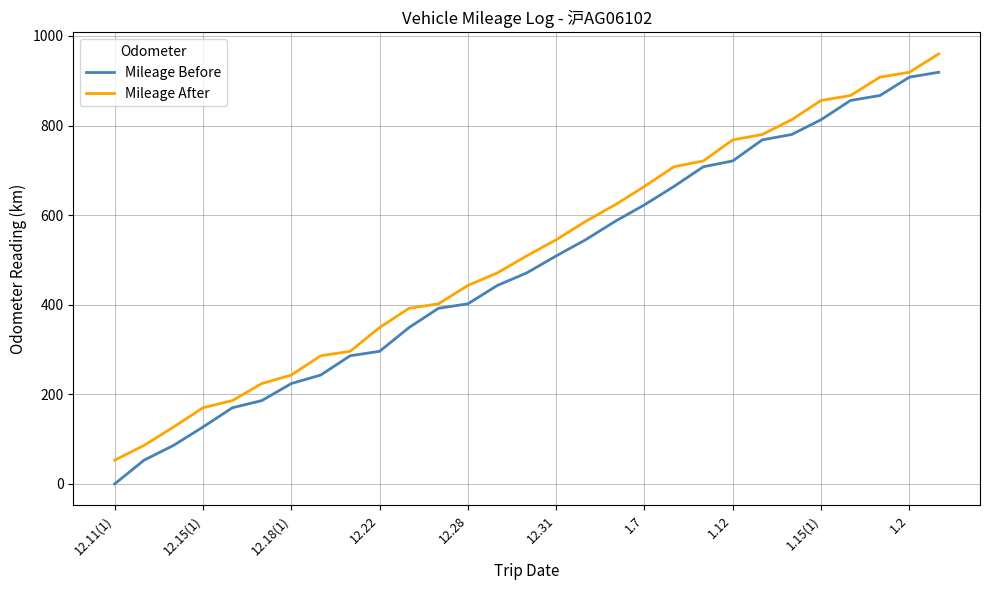

Which series has the widest spread of values?

Mileage Before